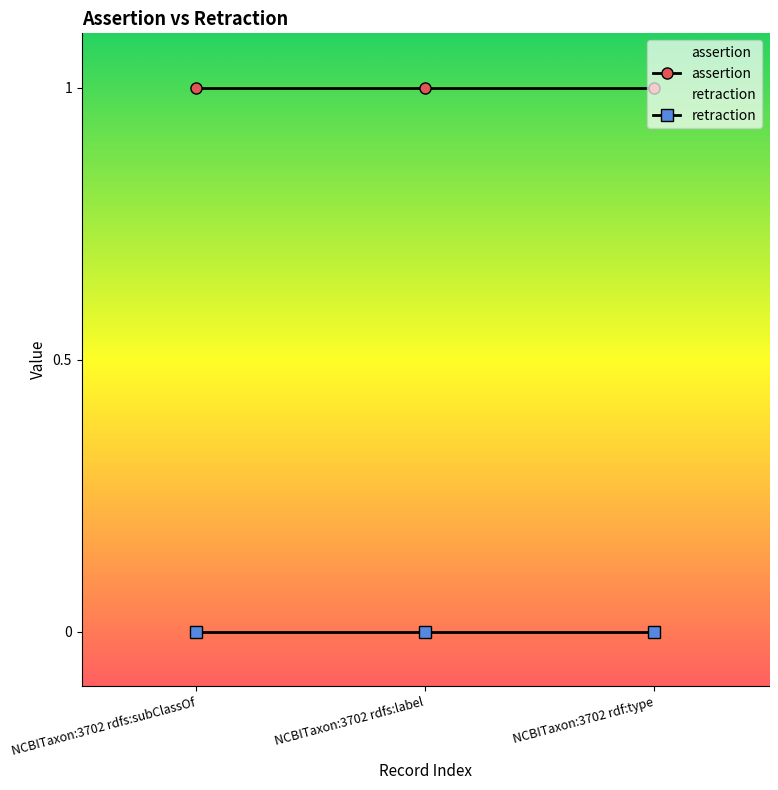

The assertion series shows 2 at NCBITaxon:3702 rdfs:subClassOf. True or false?

False